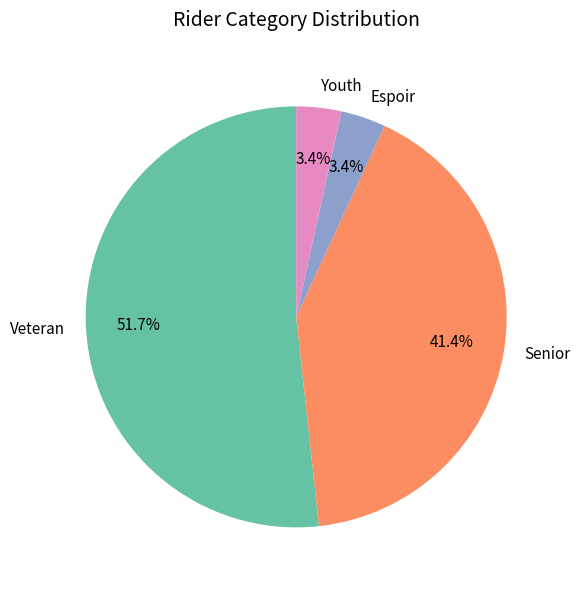

To the nearest percent, what percentage of the pie is Youth?

3%